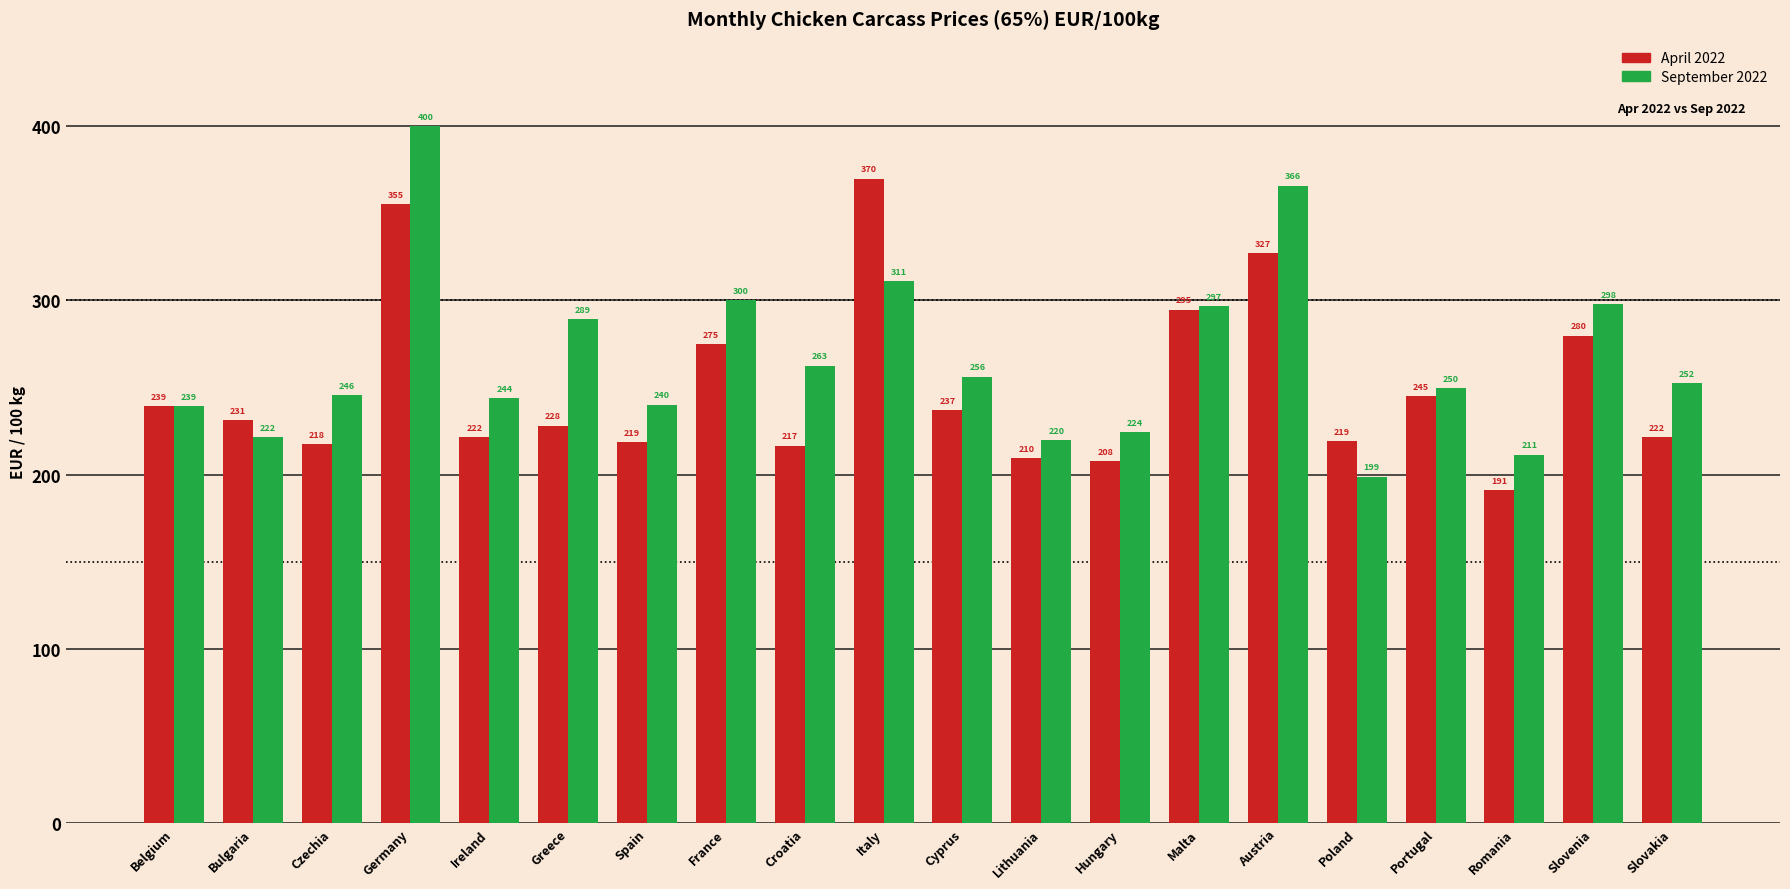

What are all the series names shown in the legend?

April 2022, September 2022